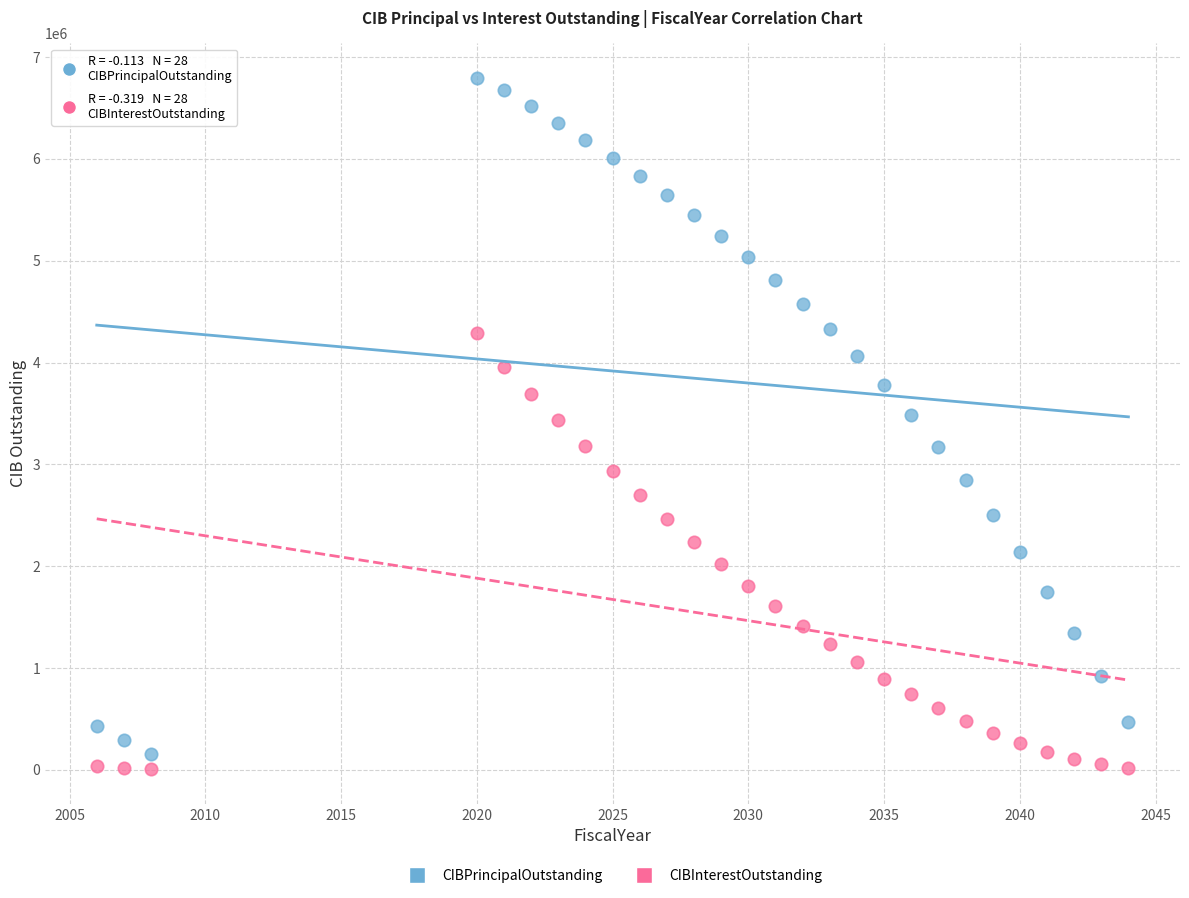

Across all data points, what is the range of X values (max minus min)?

38.0